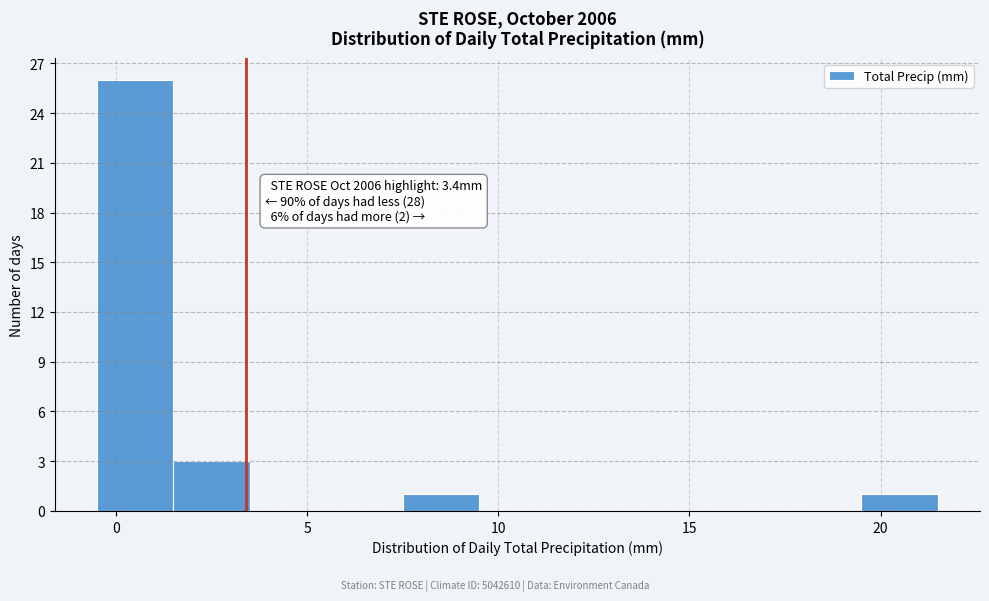

Which range on the x-axis has the tallest bar?

-0.5 to 1.5